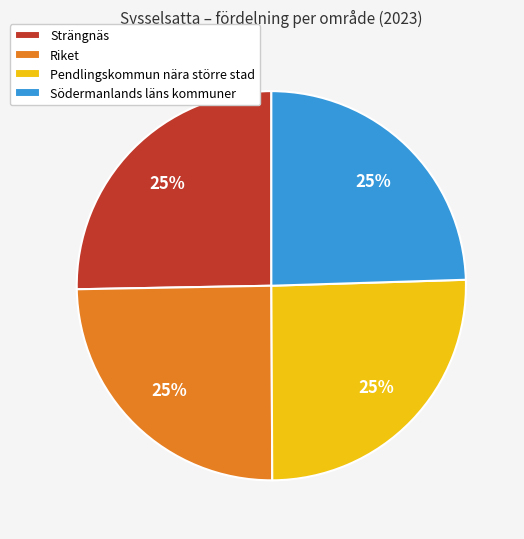

To the nearest percent, what portion does Strängnäs represent?

25%